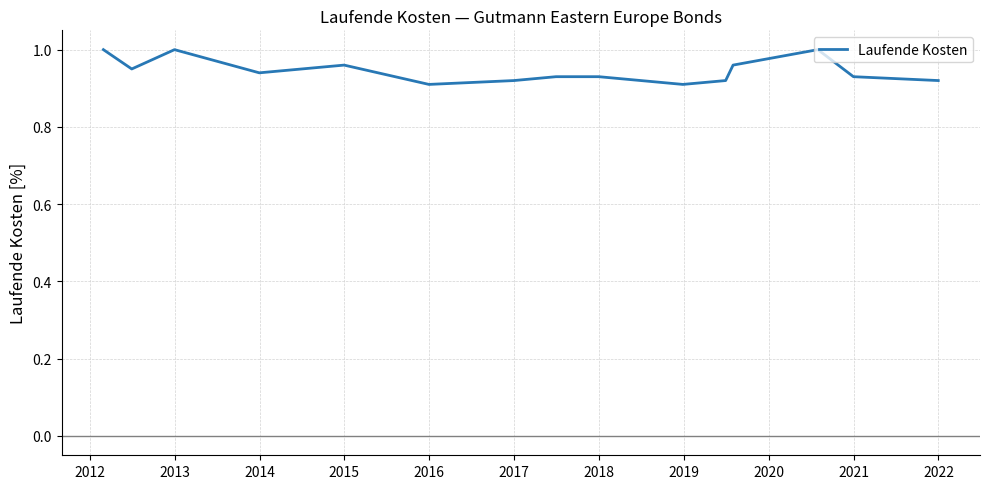

What is the difference between the second highest and second lowest values?

0.1